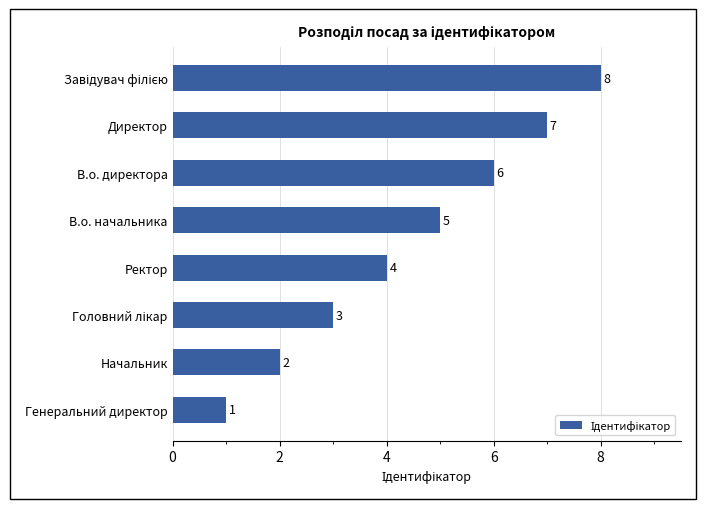

What is the sum of all values?

36